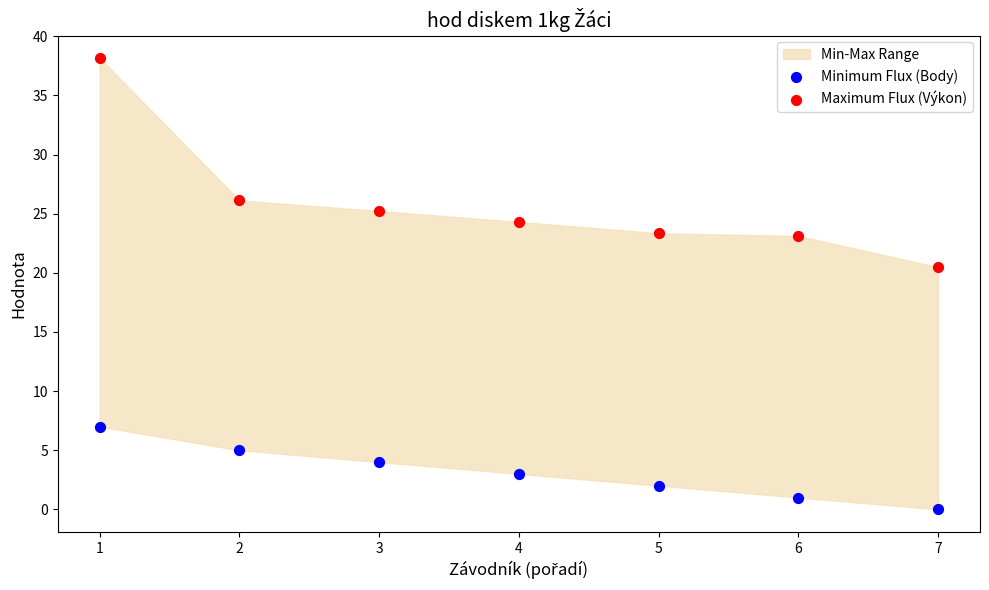

In the Maximum Flux (Výkon) series, what Y value is closest to 29?

26.1